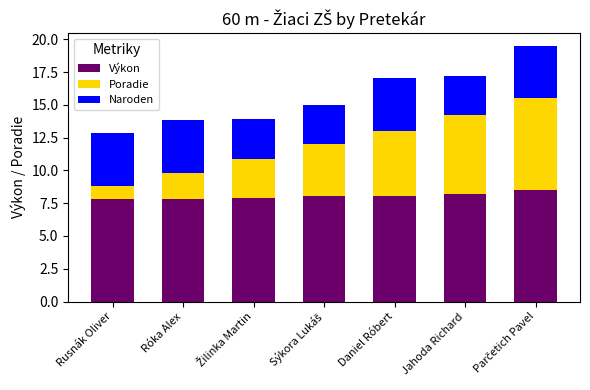

What value does the Výkon series have at Róka Alex?

7.8